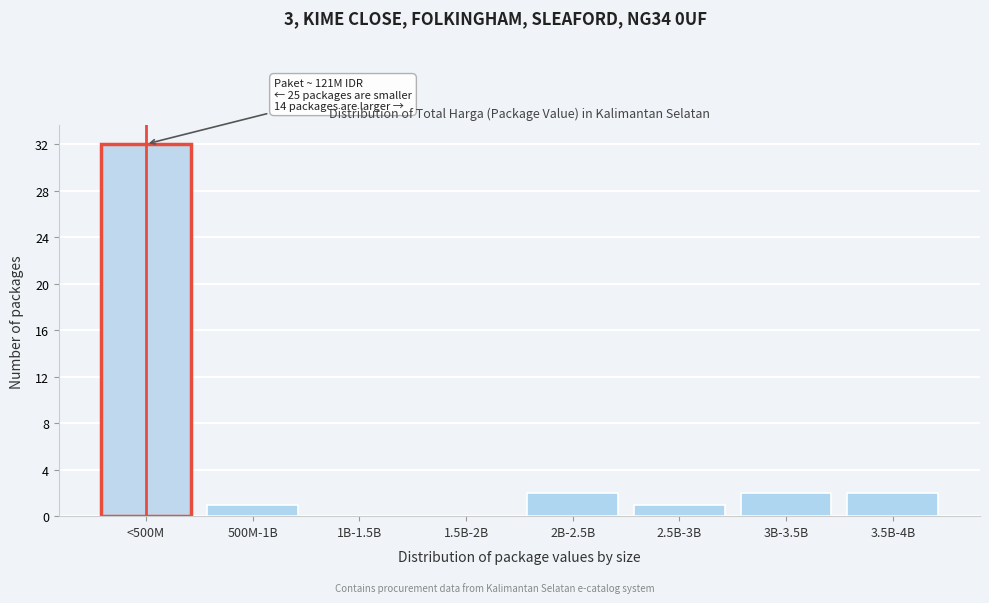

Reading left to right, transcribe all the data shown in this chart.

<500M=32	500M-1B=1	1B-1.5B=0	1.5B-2B=0	2B-2.5B=2	2.5B-3B=1	3B-3.5B=2	3.5B-4B=2